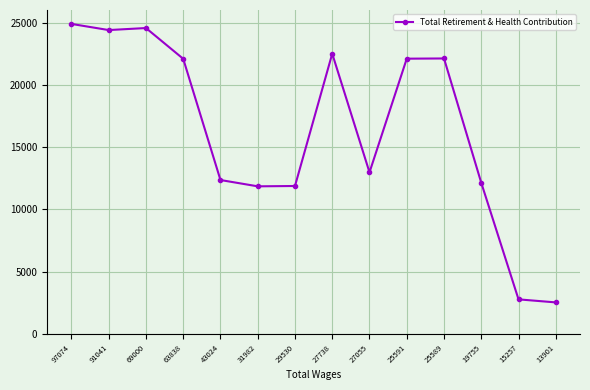

Which category has the highest value across all series?

97074